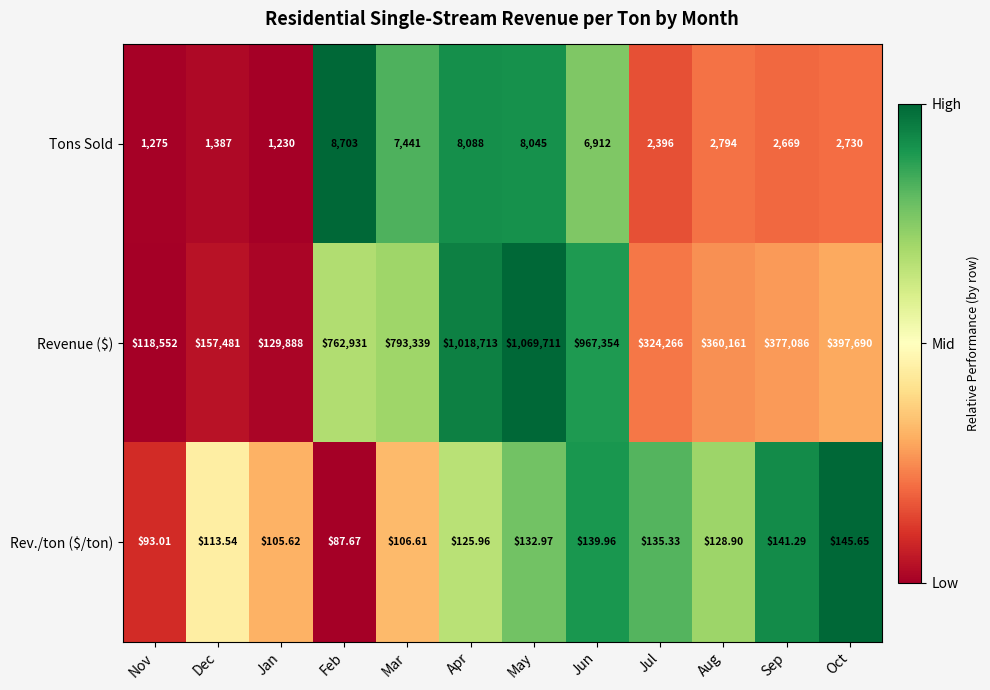

Which series has the largest range (max minus min)?

Revenue ($)